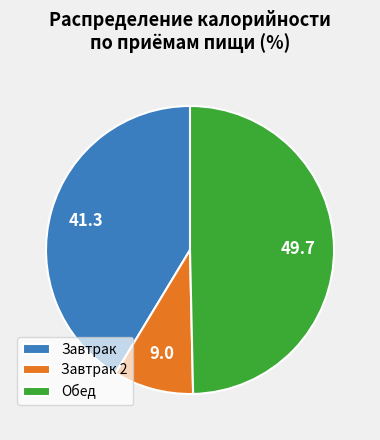

Rank the categories by value from lowest to highest.

Завтрак 2, Завтрак, Обед